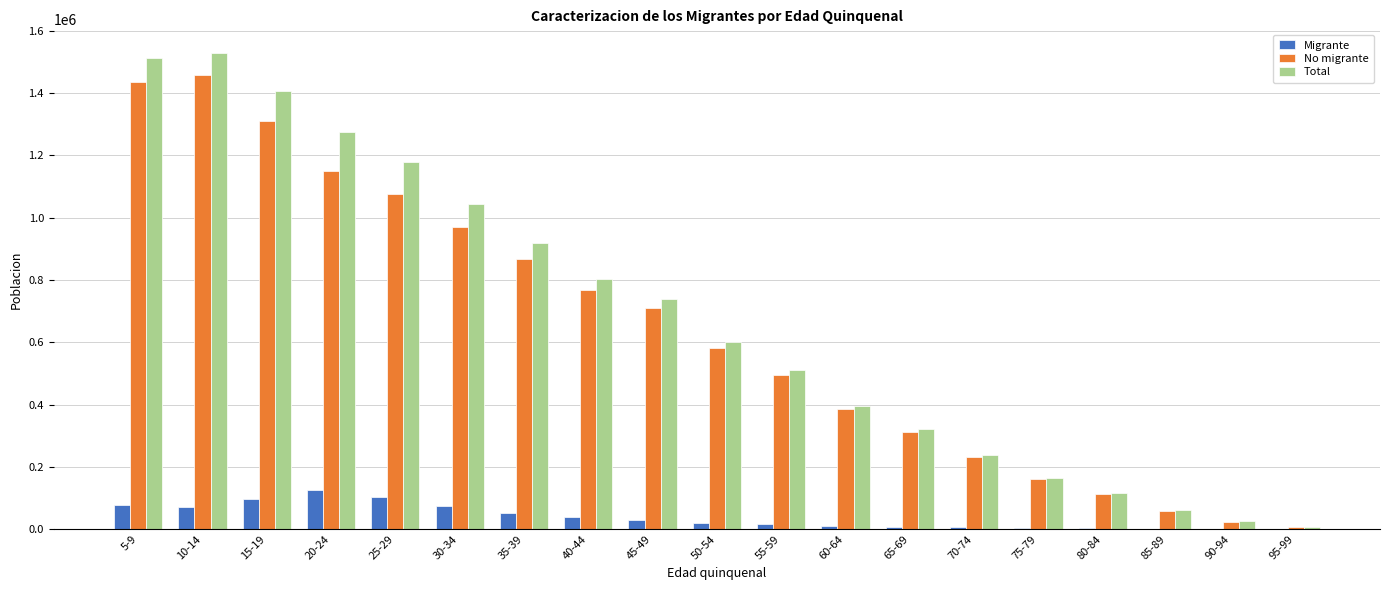

Which series has the largest total across all categories?

Total